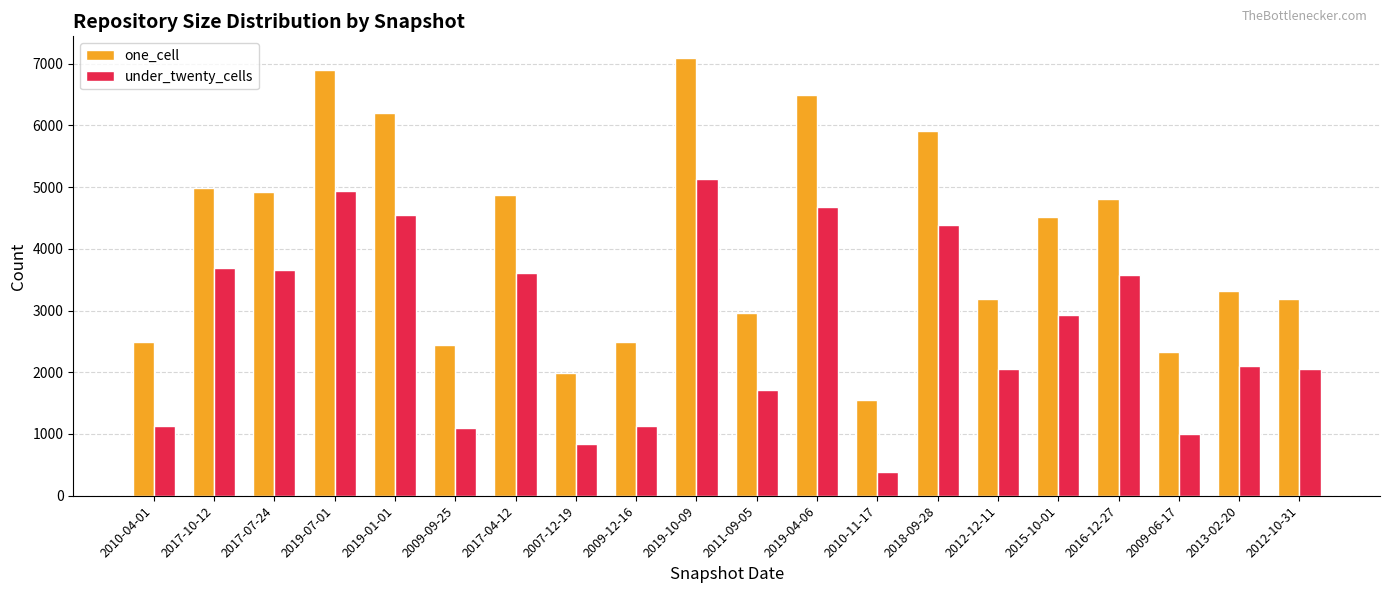

How many bars are there in total?

40